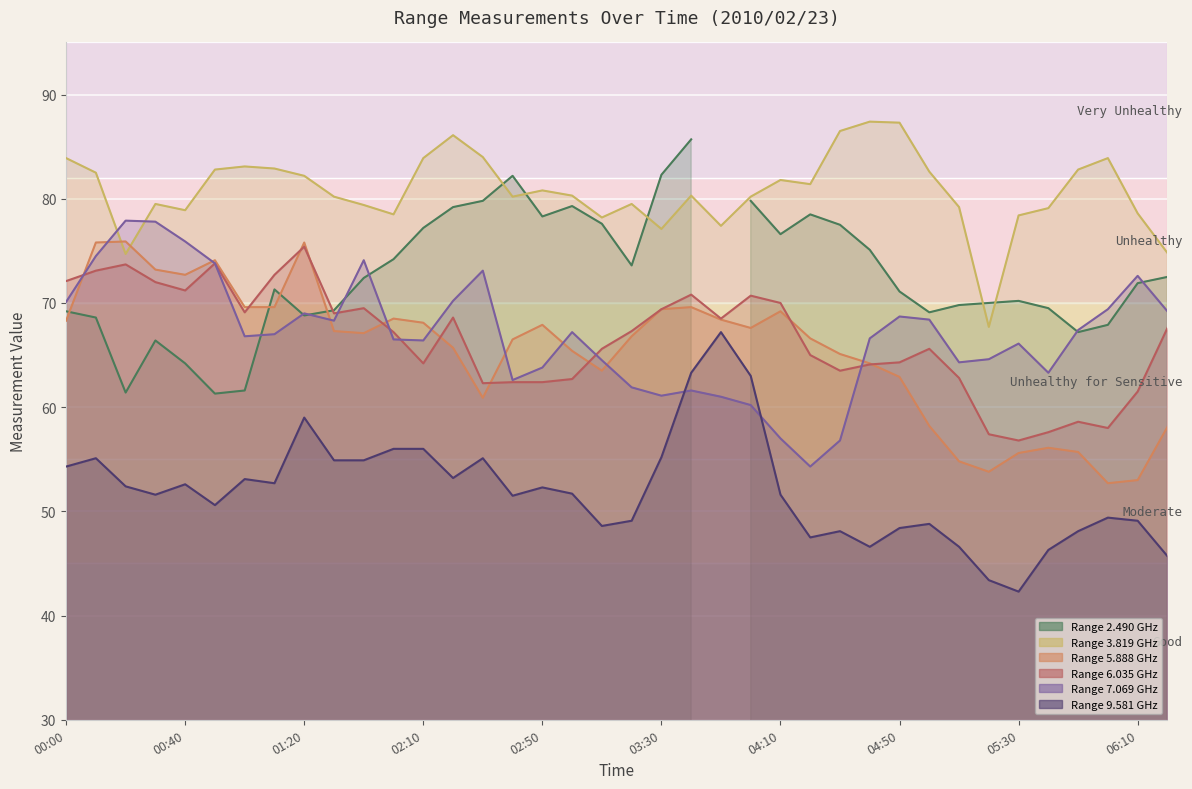

Between which two adjacent categories do 7.069 and 9.581 first intersect?

2010/02/23 03:30 and 2010/02/23 03:40